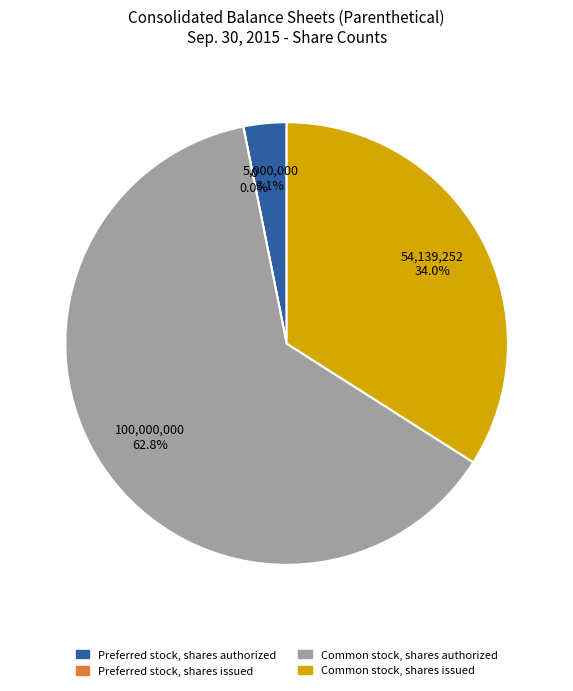

Does Common stock, shares issued represent more than half of the total?

No